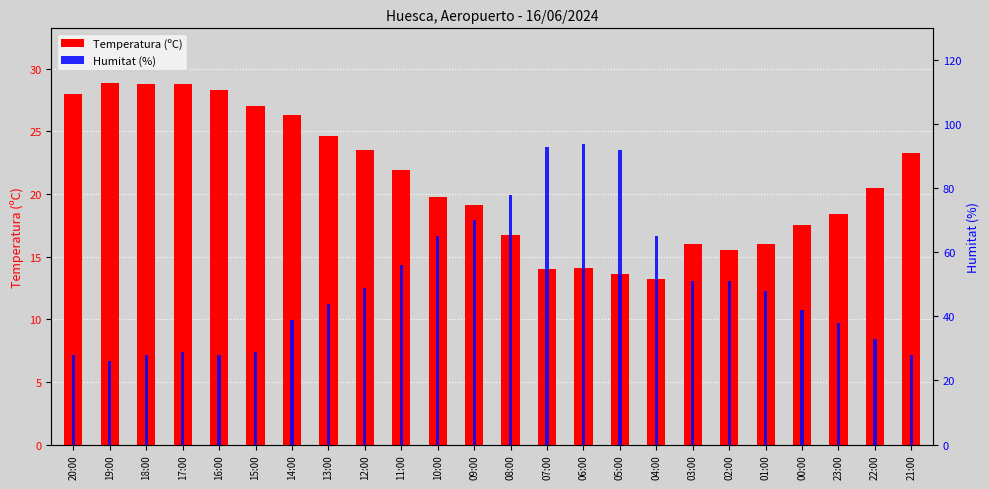

The value of Humitat (%) at 08:00 is 78.0. True or false?

True